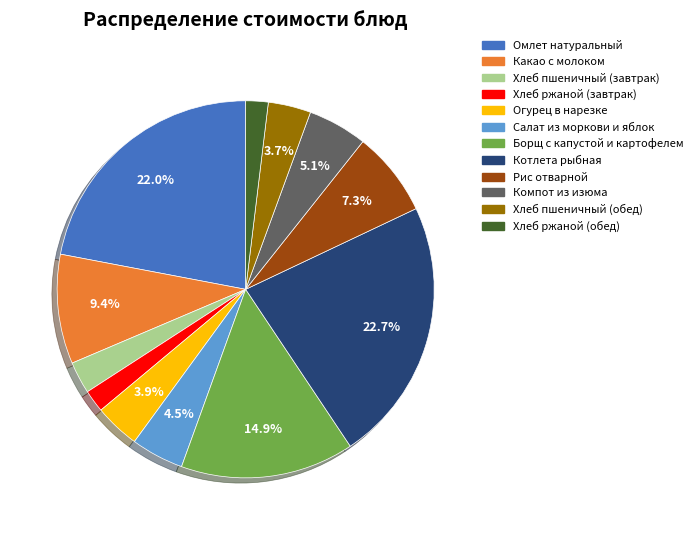

To the nearest percent, what is the average slice percentage?

8%